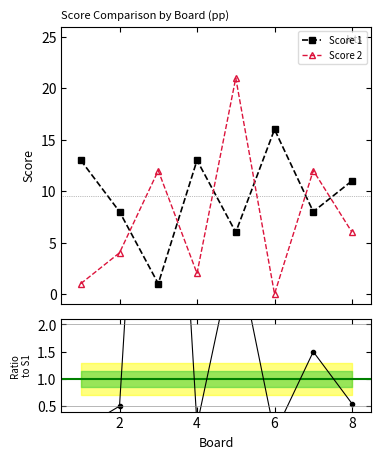

True or false: Score 2 and Score 1 intersect in this chart.

True